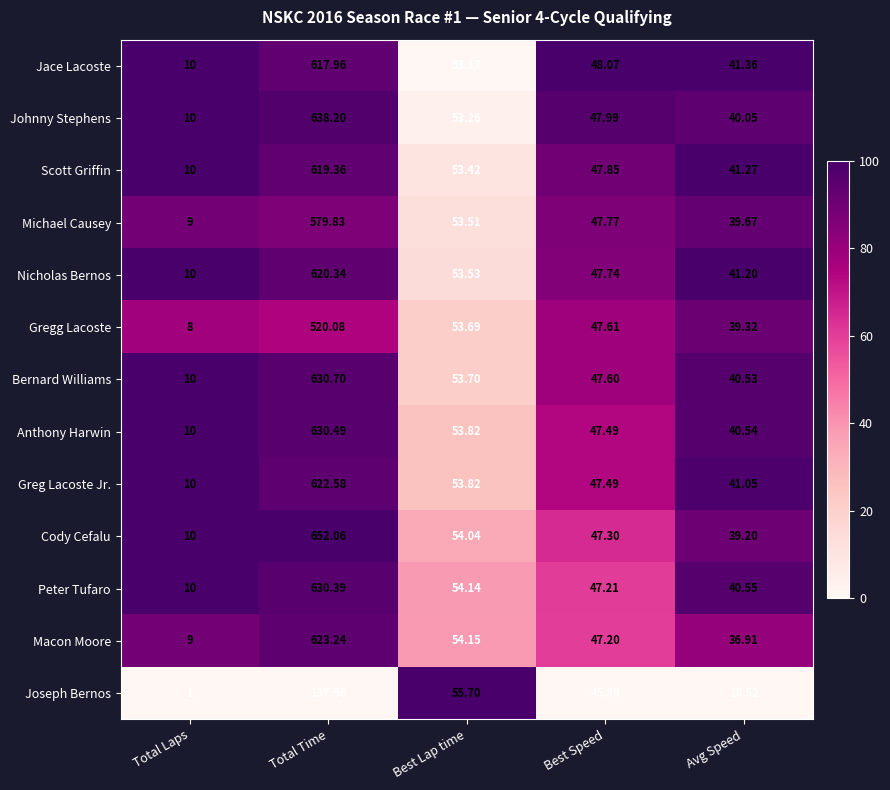

Which series changed the most between Best Speed and Avg Speed?

Joseph Bernos